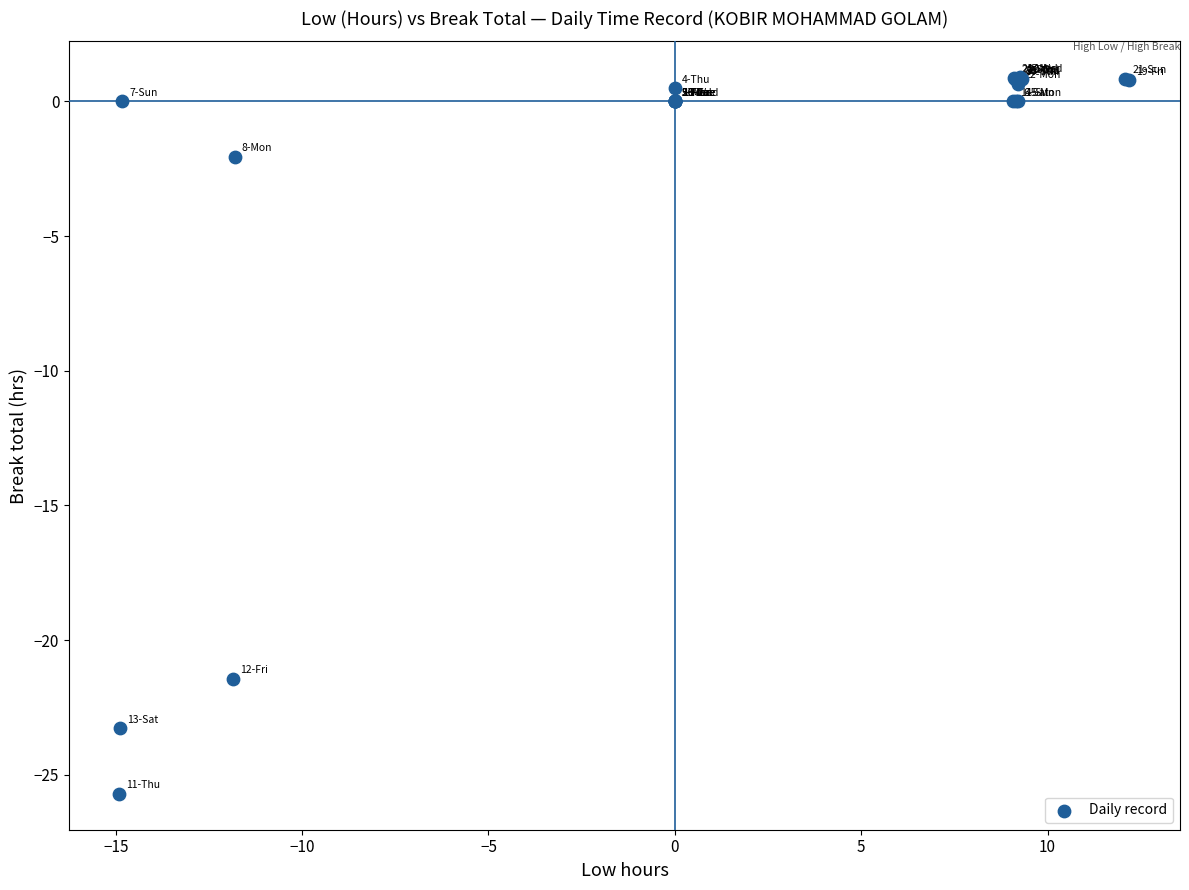

What Y value in the scatter plot is closest to -12?

-21.4